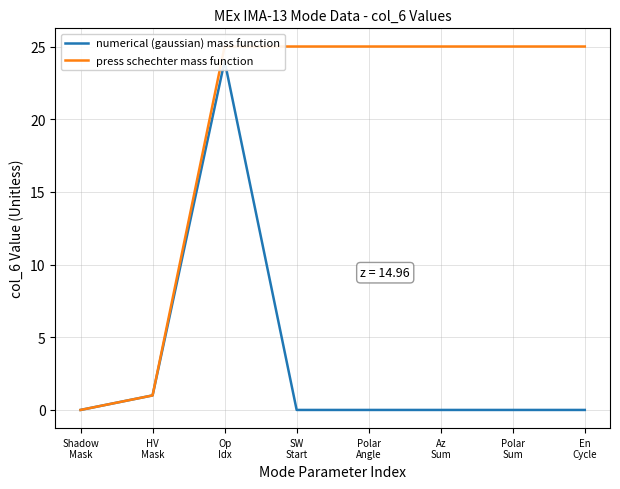

What is the sum of all numerical (gaussian) mass function values?

25